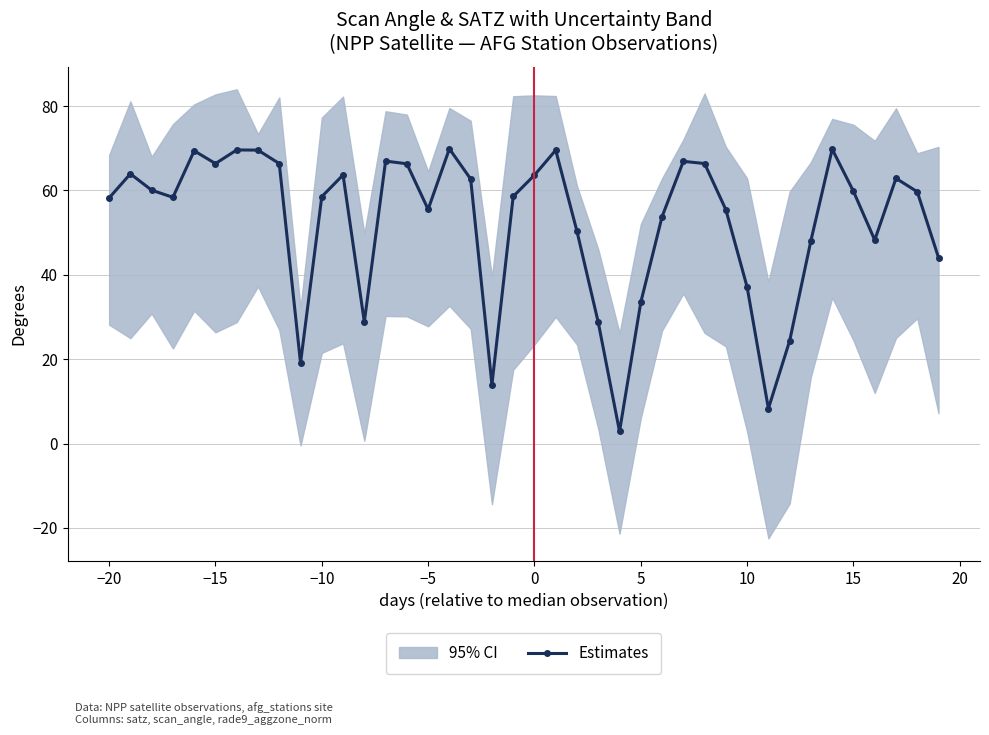

How many lines are shown in the chart?

1